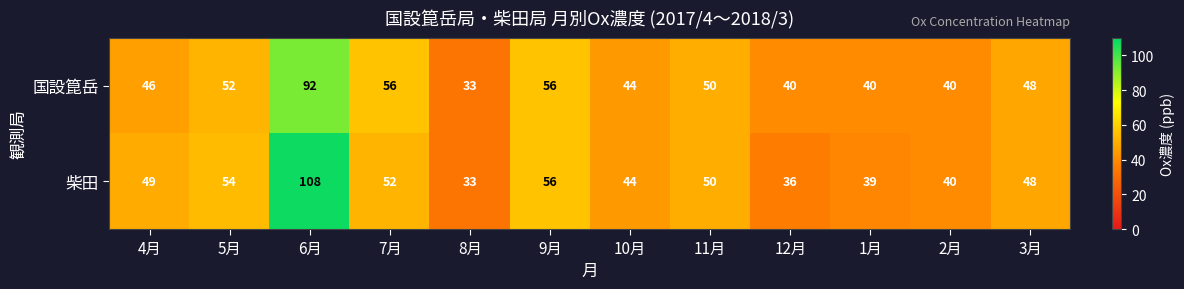

Which series changed the most between 7月 and 3月?

国設箟岳